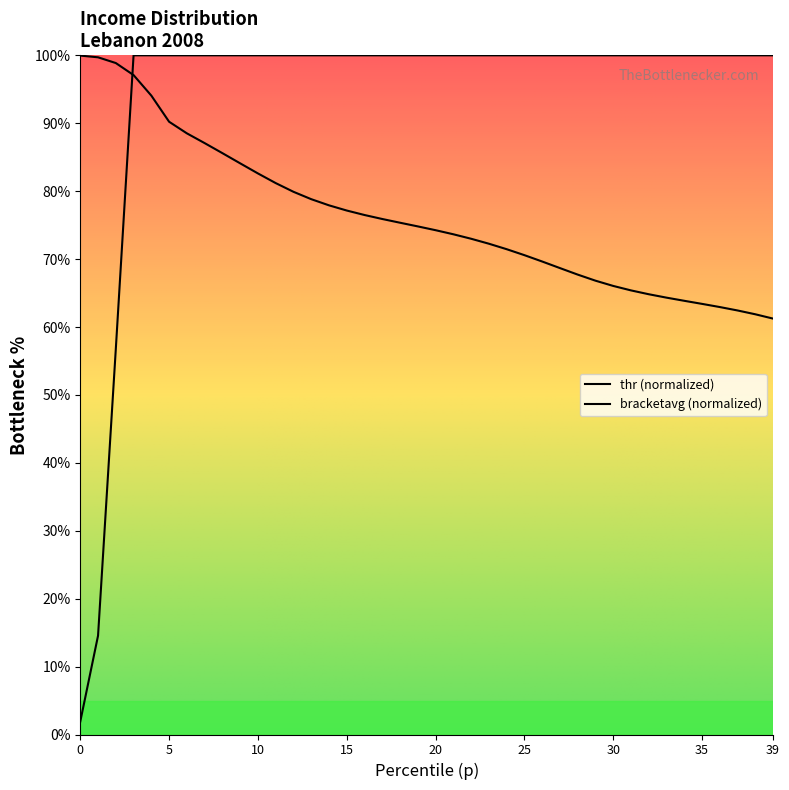

What is the greatest value displayed?

100.0